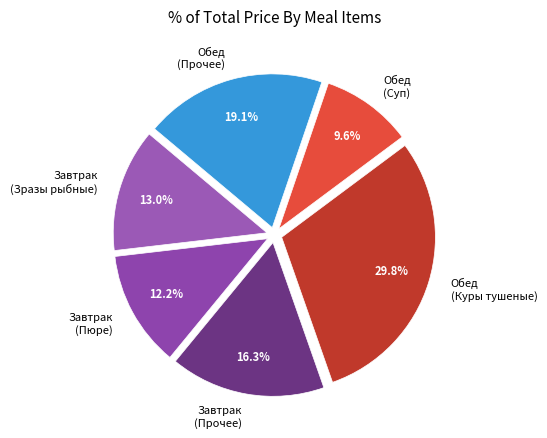

What is the smallest slice in the pie chart?

Обед (Суп)